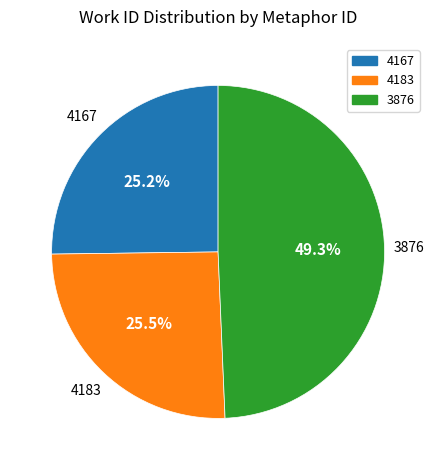

Does 4183 account for over 50% of the chart?

No